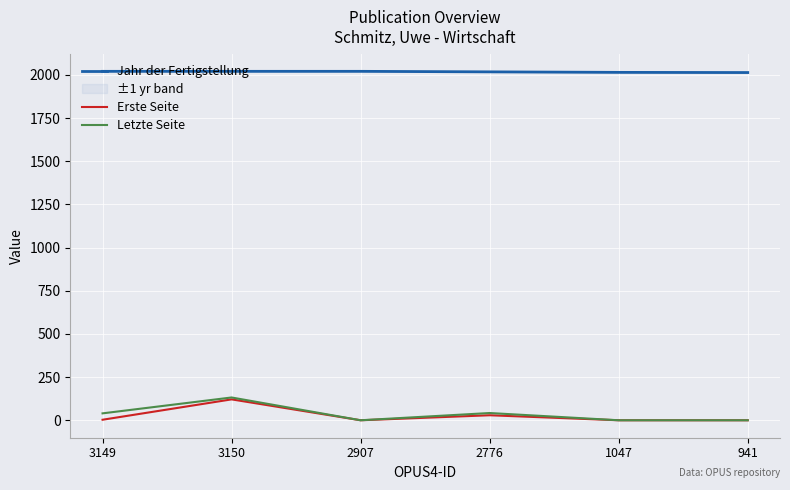

True or false: Letzte Seite and Erste Seite cross at least once.

False